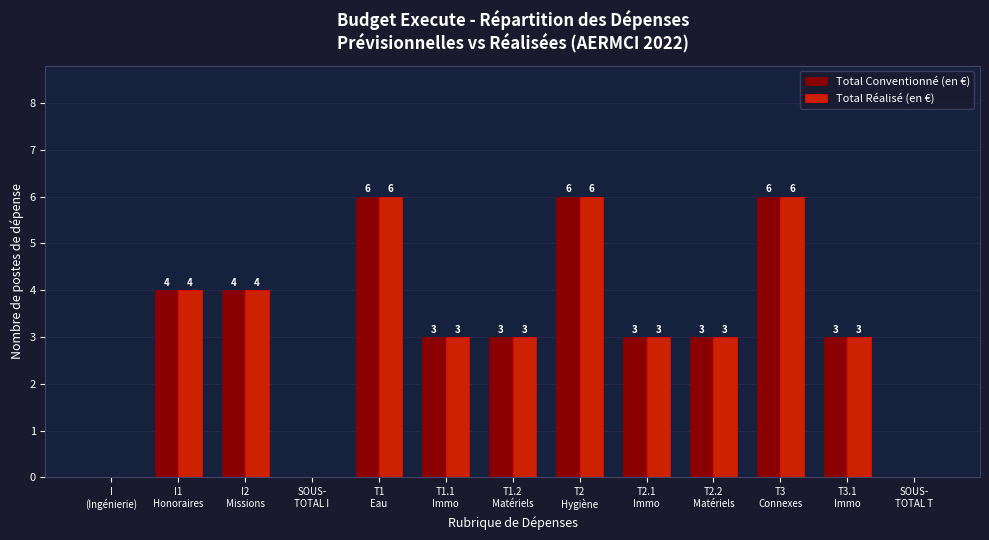

Reading left to right, list all the values displayed in this chart.

Total Conventionné (en €): 0	4	4	0	6	3	3	6	3	3	6	3	0
Total Réalisé (en €): 0	4	4	0	6	3	3	6	3	3	6	3	0